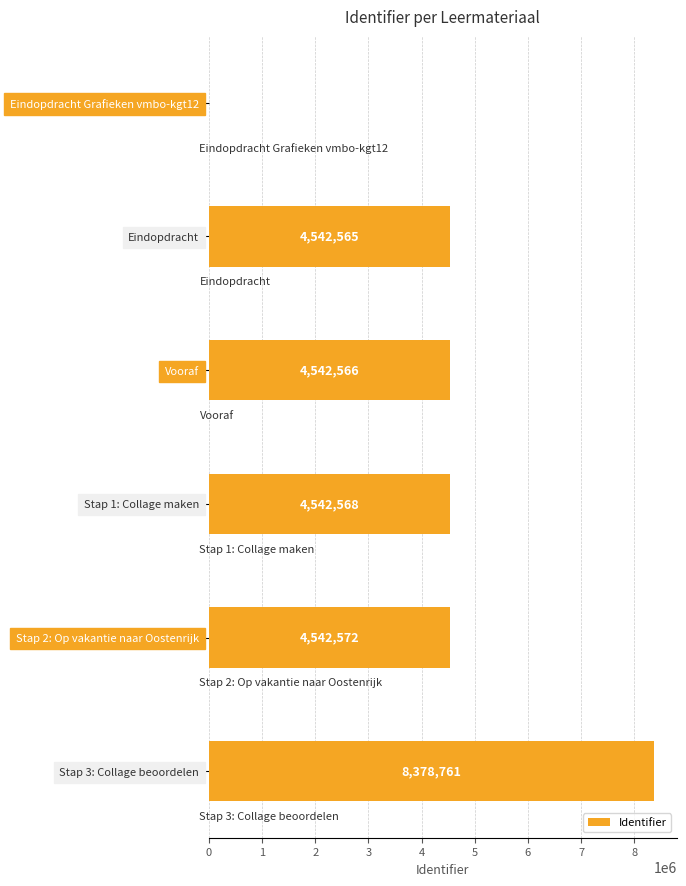

Are the bars grouped side by side (vs. stacked)?

No